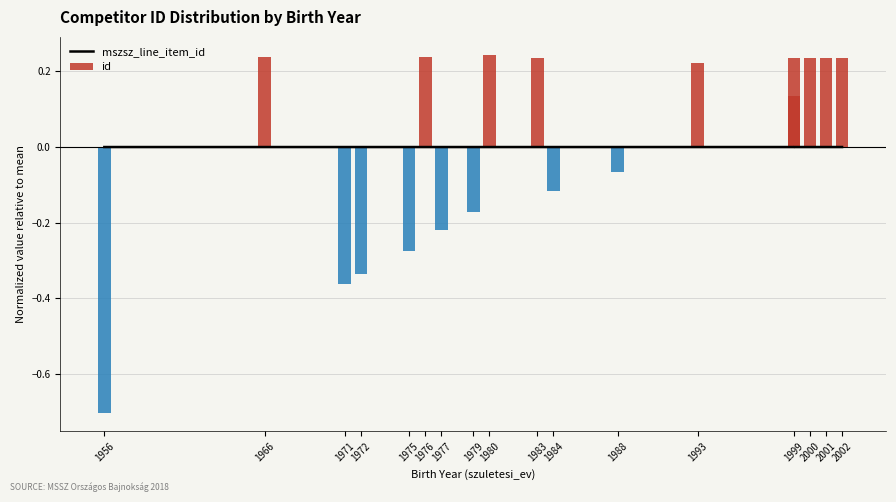

At which label does mszsz_line_item_id reach its peak?

1999